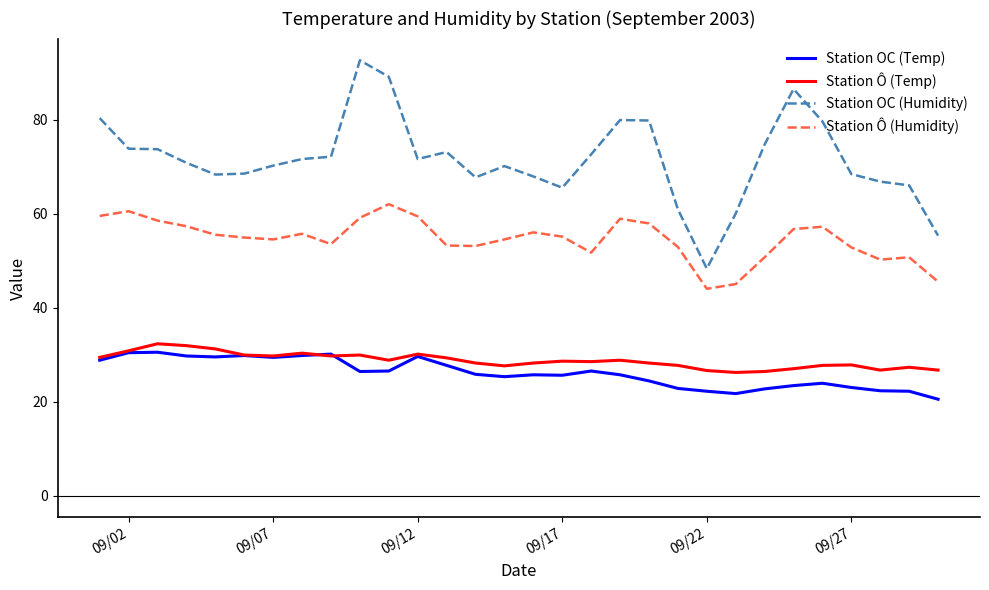

True or false: Station Ô (Temp) and Station Ô (Humidity) cross at least once.

False